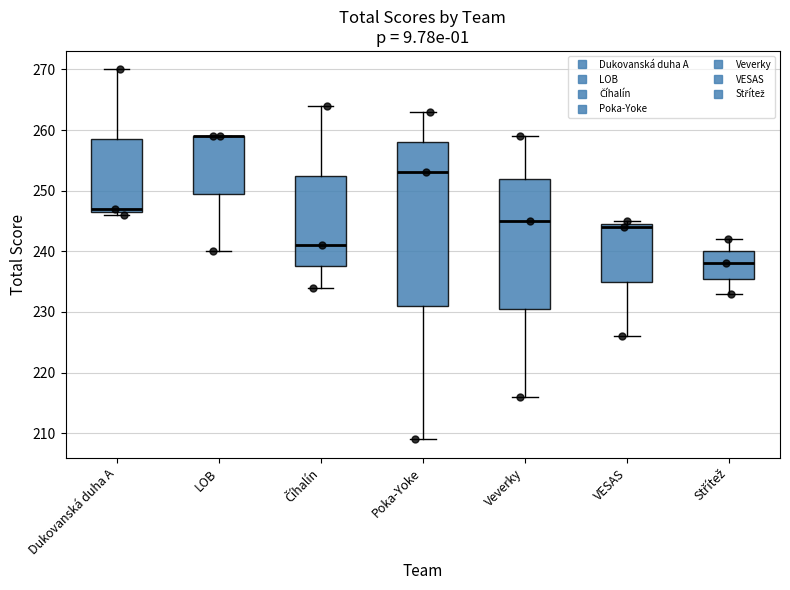

Reading left to right, transcribe this box plot: for each box, give where its median line is, the range the box spans, and where its two whiskers end, as read against the y-axis. The values are not printed on the chart, so give them approximately, as read against the axis.

Dukovanská duha A: median 247 (just above the box's lower edge), box 247 to 259, whiskers 246 to 270
LOB: median 259 (drawn on the box's upper edge), box 250 to 259, whiskers 240 to 259
Číhalín: median 241, box 238 to 253, whiskers 234 to 264
Poka-Yoke: median 253, box 231 to 258, whiskers 209 to 263
Veverky: median 245, box 231 to 252, whiskers 216 to 259
VESAS: median 244, box 235 to 245, whiskers 226 to 245 (just above the box's upper edge)
Střítež: median 238, box 236 to 240, whiskers 233 to 242